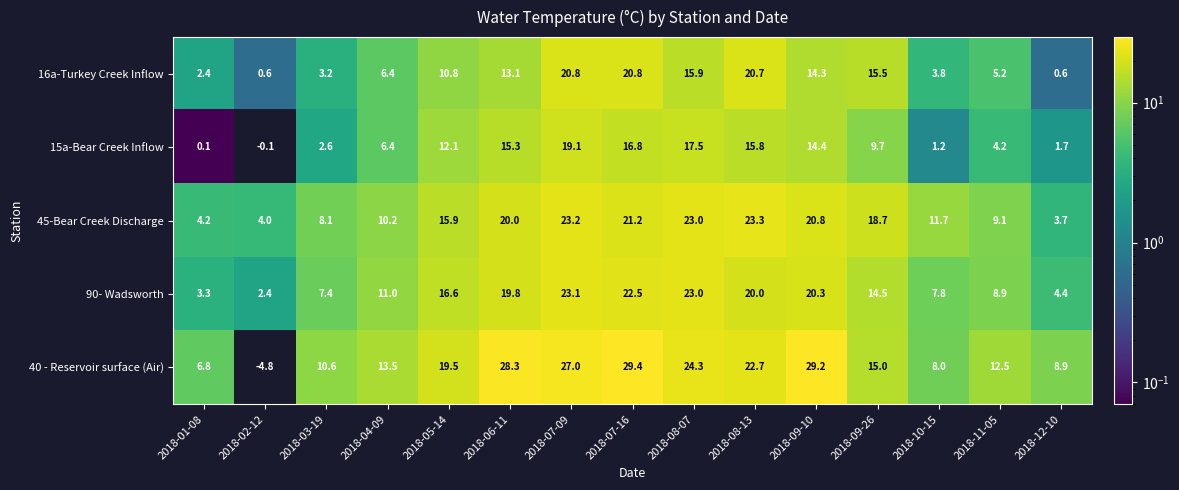

At which category is the sum across all series the highest?

2018-07-09